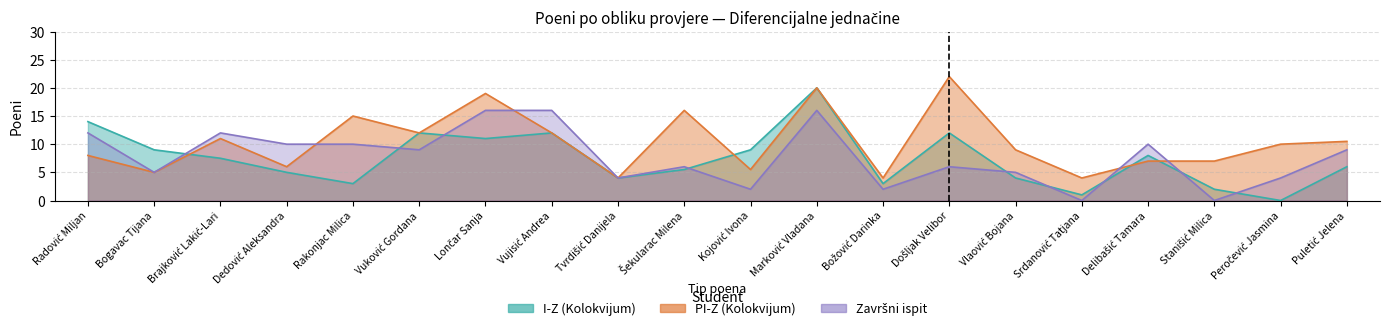

What are all the series names shown in the legend?

I-Z (Kolokvijum), PI-Z (Kolokvijum), Završni ispit